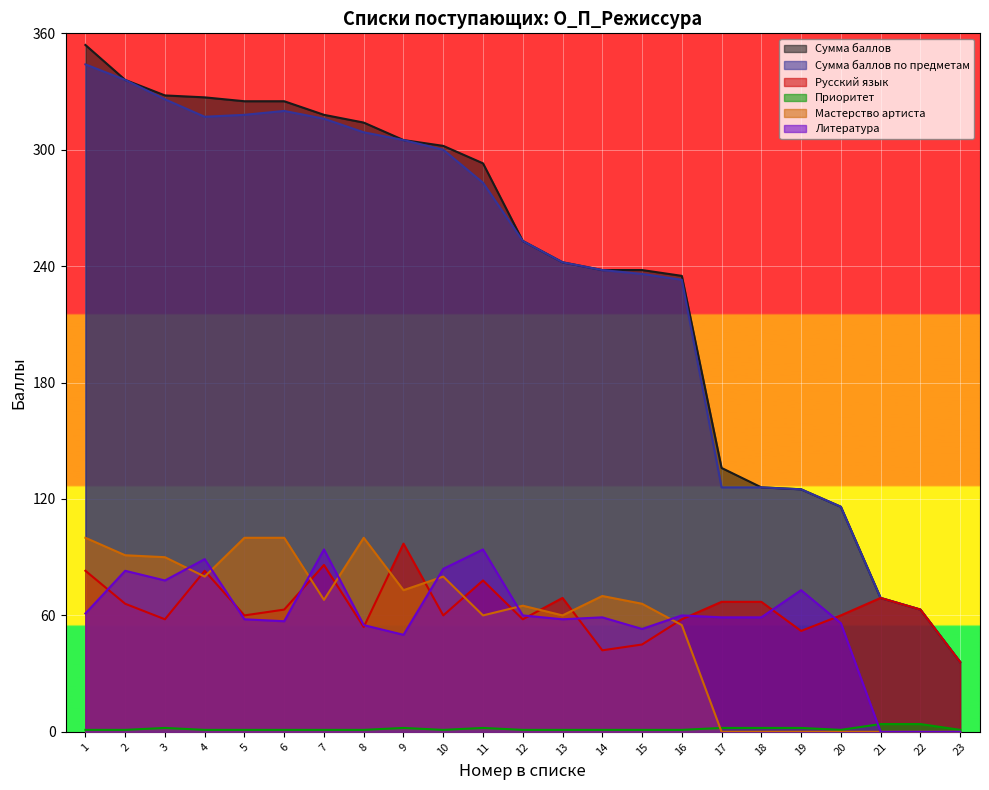

Reading left to right, list all the values displayed in this chart.

Сумма баллов: 1=354	2=336	3=328	4=327	5=325	6=325	7=318	8=314	9=305	10=302	11=293	12=253	13=242	14=238	15=238	16=235	17=136	18=126	19=125	20=116	21=69	22=63	23=36
Сумма баллов по предметам: 1=344	2=336	3=326	4=317	5=318	6=320	7=316	8=309	9=305	10=300	11=283	12=253	13=242	14=238	15=236	16=233	17=126	18=126	19=125	20=116	21=69	22=63	23=36
Русский язык: 1=83	2=66	3=58	4=83	5=60	6=63	7=86	8=54	9=97	10=60	11=78	12=58	13=69	14=42	15=45	16=58	17=67	18=67	19=52	20=60	21=69	22=63	23=36
Приоритет: 1=1	2=1	3=2	4=1	5=1	6=1	7=1	8=1	9=2	10=1	11=2	12=1	13=1	14=1	15=1	16=1	17=2	18=2	19=2	20=1	21=4	22=4	23=1
Мастерство артиста: 1=100	2=91	3=90	4=80	5=100	6=100	7=68	8=100	9=73	10=80	11=60	12=65	13=60	14=70	15=66	16=55	17=0	18=0	19=0	20=0	21=0	22=0	23=0
Литература: 1=61	2=83	3=78	4=89	5=58	6=57	7=94	8=55	9=50	10=84	11=94	12=60	13=58	14=59	15=53	16=60	17=59	18=59	19=73	20=56	21=0	22=0	23=0